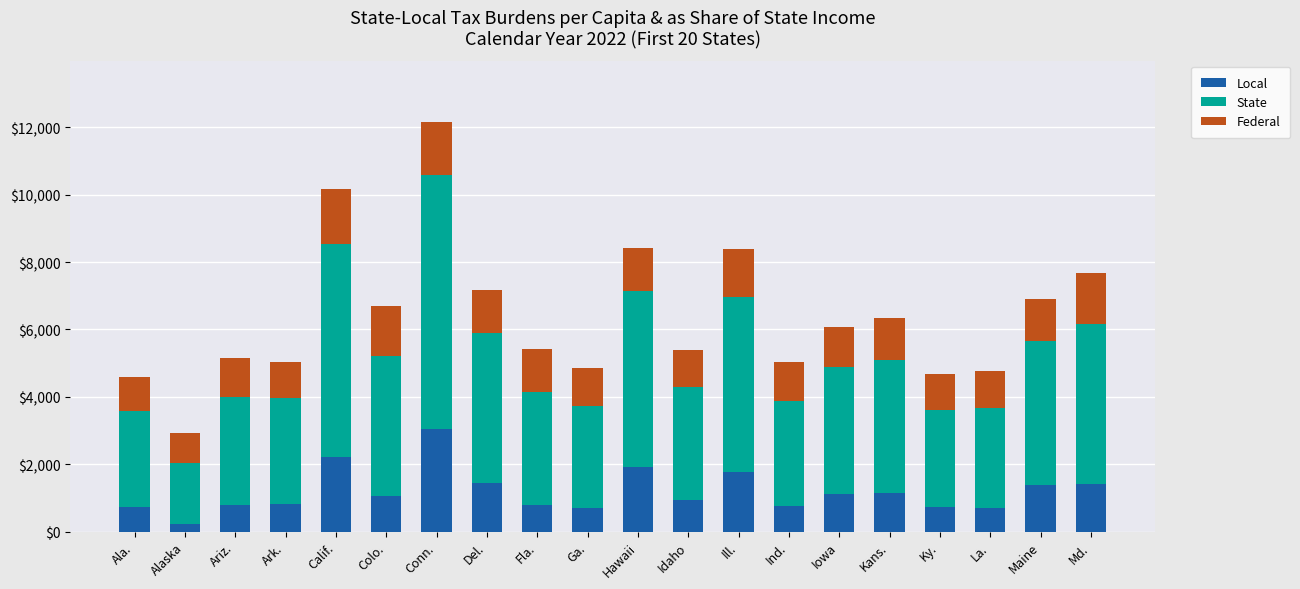

The Local series shows 729.4 at Ala.. True or false?

True